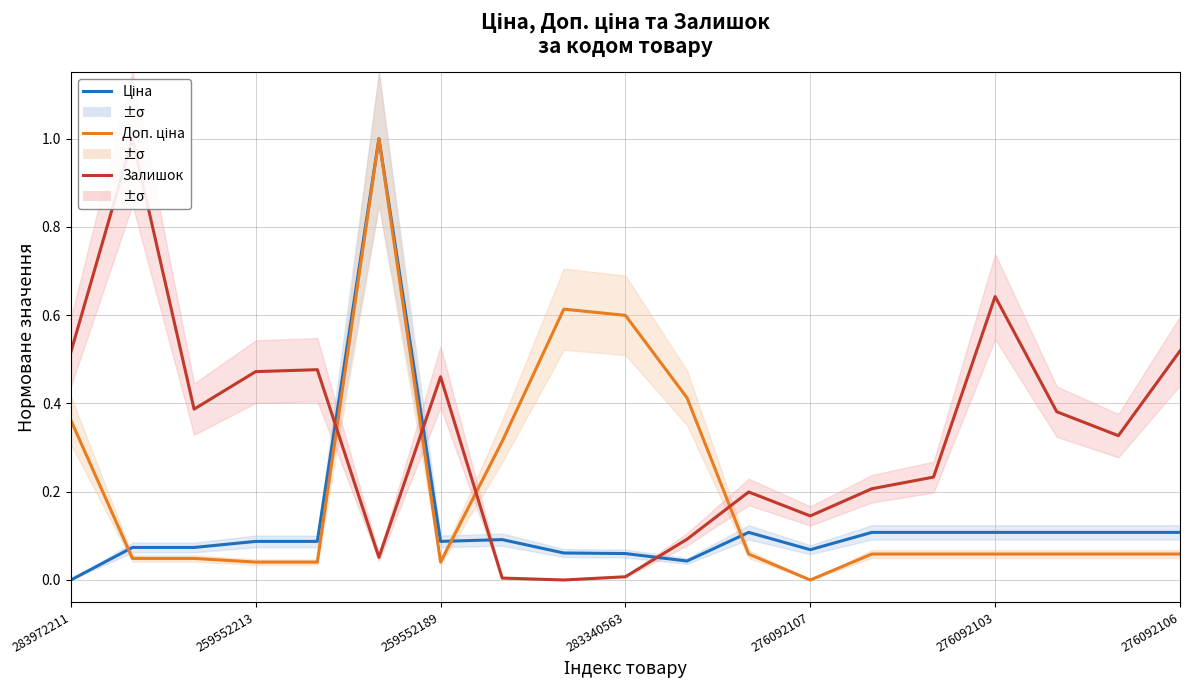

What is the average value of the Доп. ціна series?

0.2